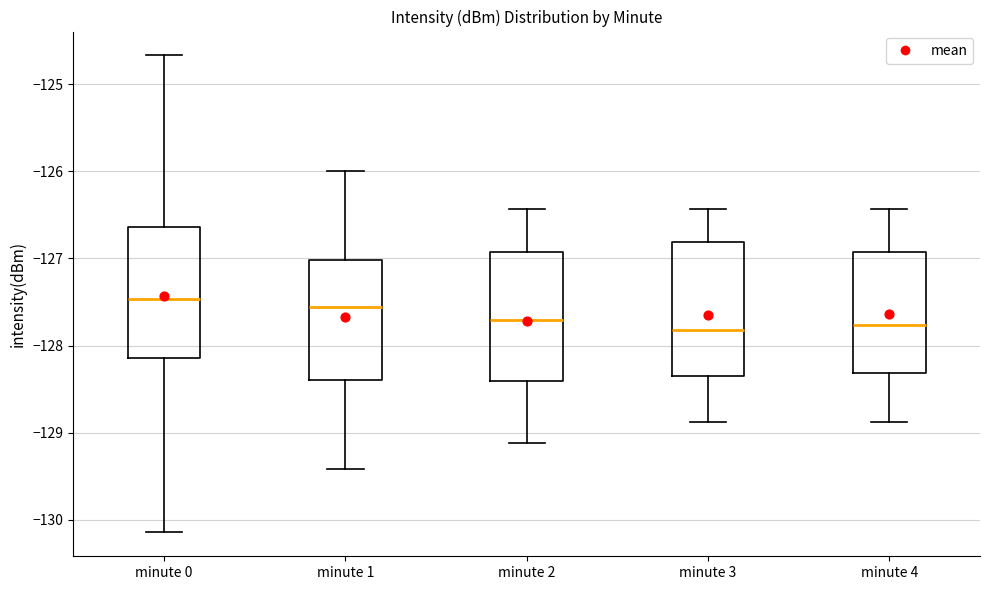

Reading left to right, transcribe this box plot: for each box, give where its median line is, the range the box spans, and where its two whiskers end, as read against the y-axis. The values are not printed on the chart, so give them approximately, as read against the axis.

minute 0: median -127.5, box -128.1 to -126.6, whiskers -130.1 to -124.7
minute 1: median -127.6, box -128.4 to -127.0, whiskers -129.4 to -126.0
minute 2: median -127.7, box -128.4 to -126.9, whiskers -129.1 to -126.4
minute 3: median -127.8, box -128.3 to -126.8, whiskers -128.9 to -126.4
minute 4: median -127.8, box -128.3 to -126.9, whiskers -128.9 to -126.4